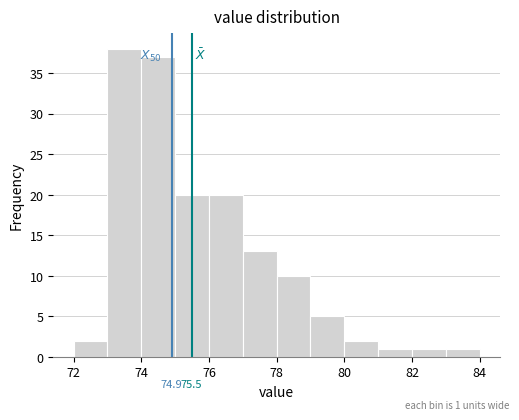

Which range on the x-axis has the tallest bar?

73 to 74